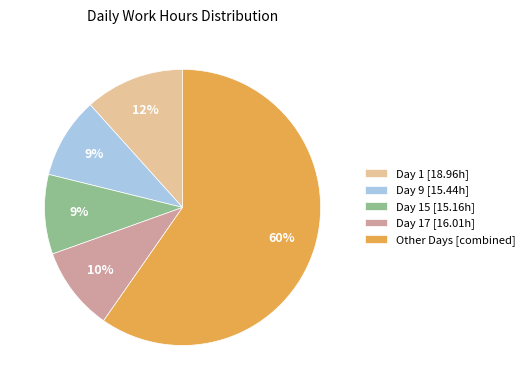

Combined, do Day 17 [16.01h] and Day 1 [18.96h] account for over 50%?

No